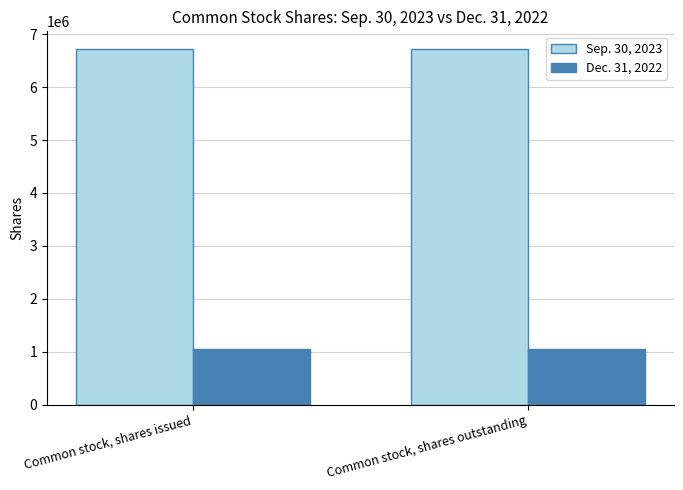

What are all the series names shown in the legend?

Sep. 30, 2023, Dec. 31, 2022